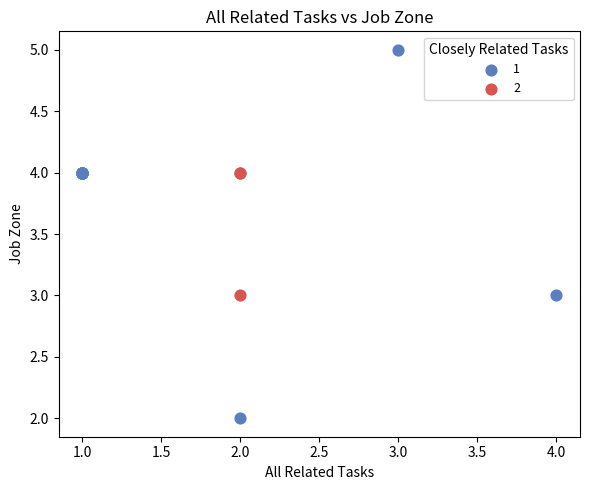

Which series has the widest spread of Y values?

1